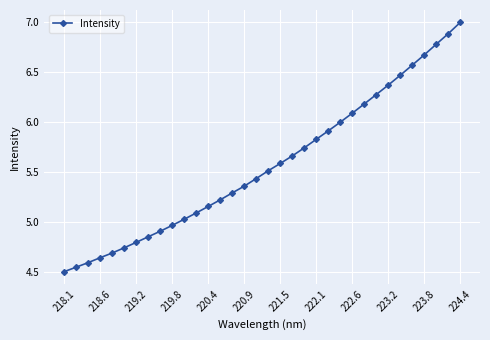

What is the maximum value shown in the chart?

7.0